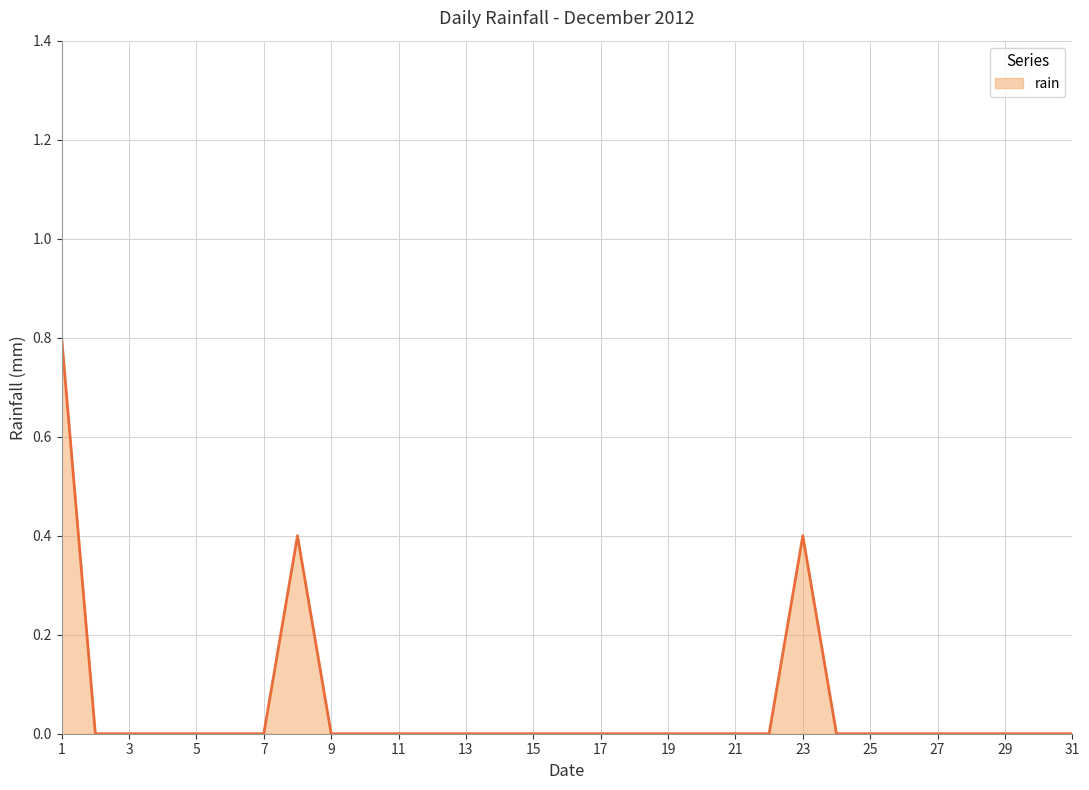

Which has a higher value, 7 or 16?

7